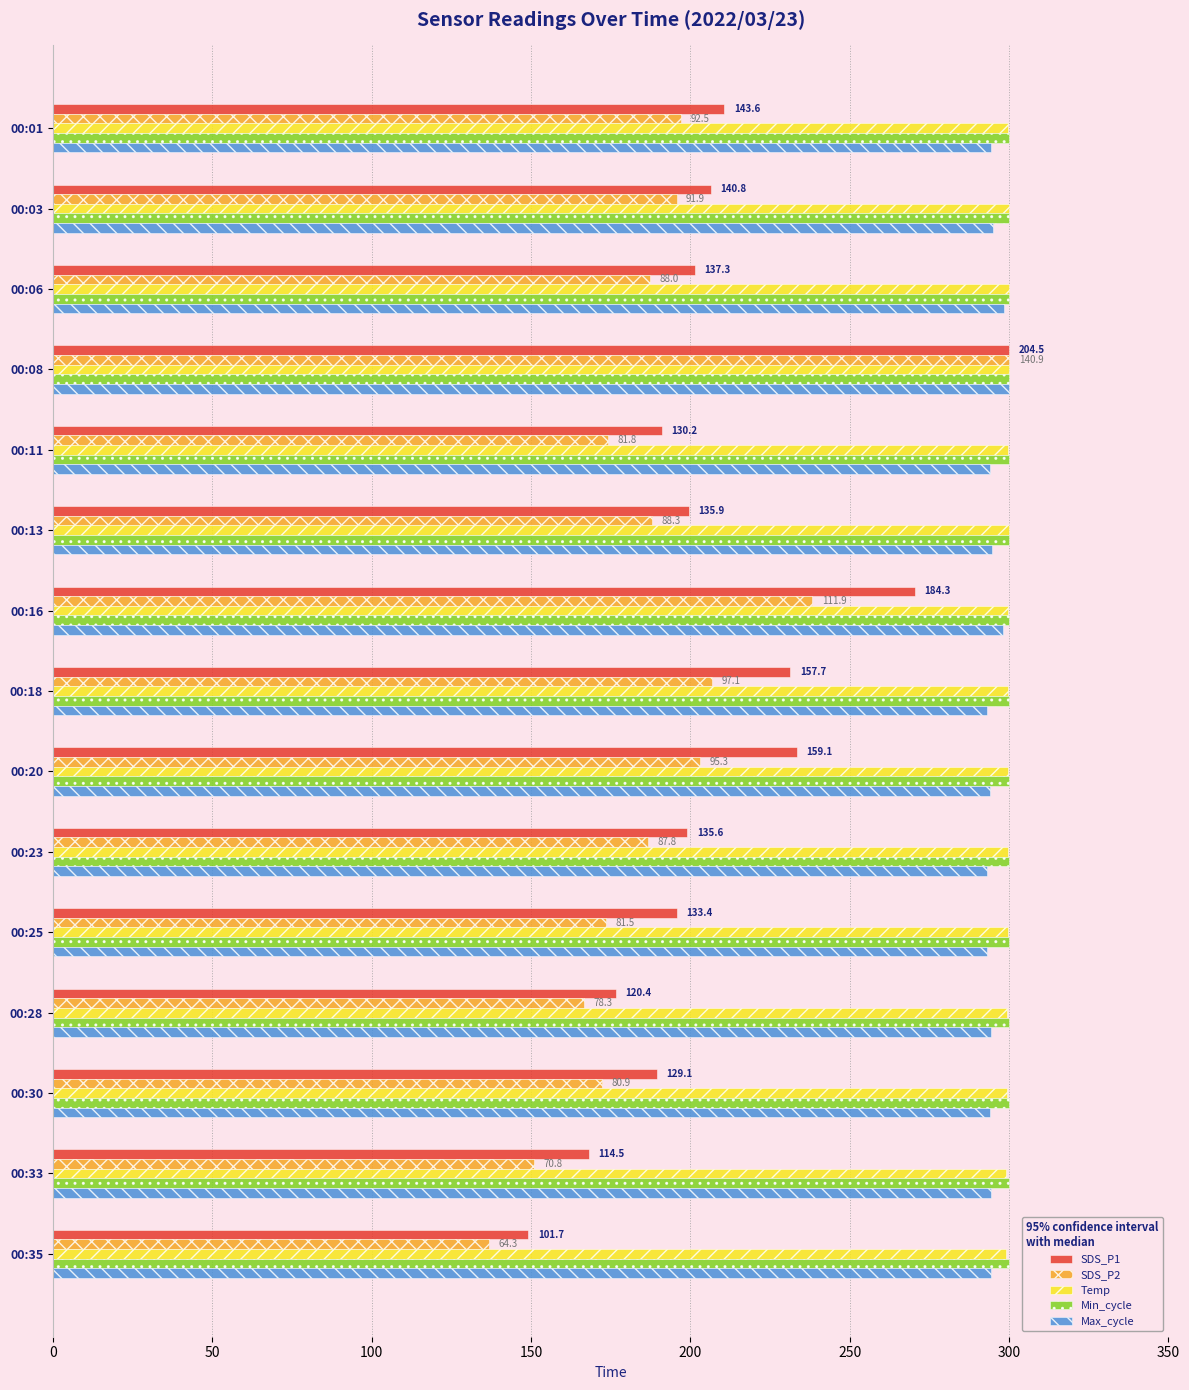

What is the average value of the SDS_P1 series?

208.1